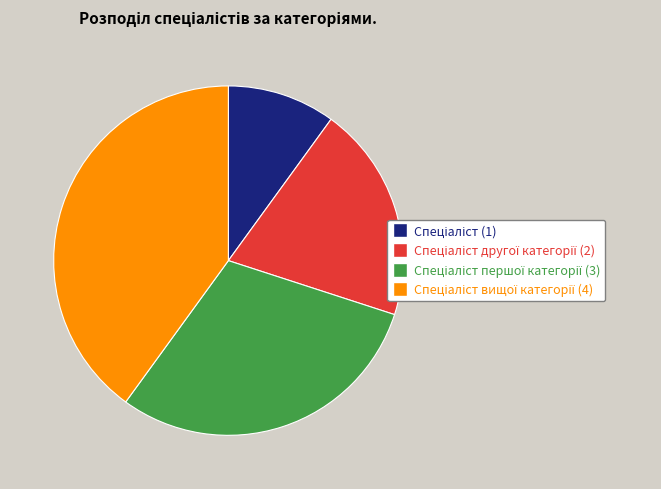

Is there a majority slice in this chart?

No